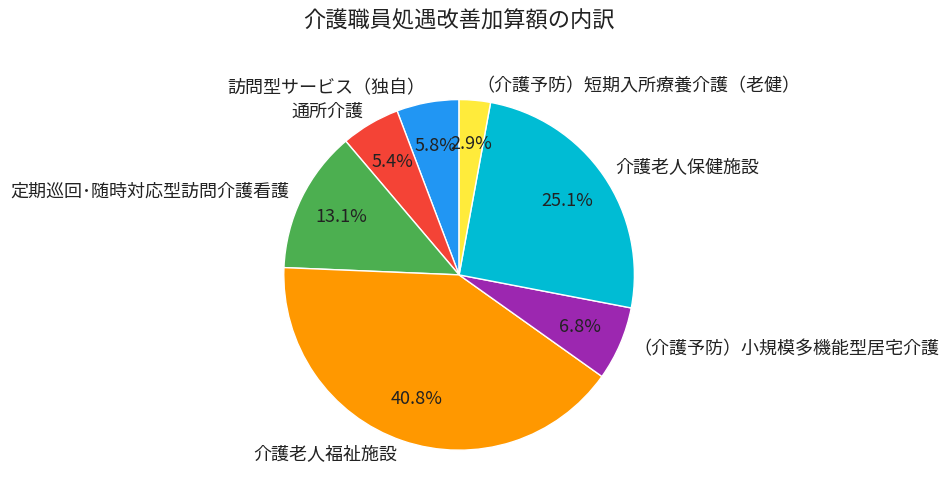

Is there a majority slice in this chart?

No